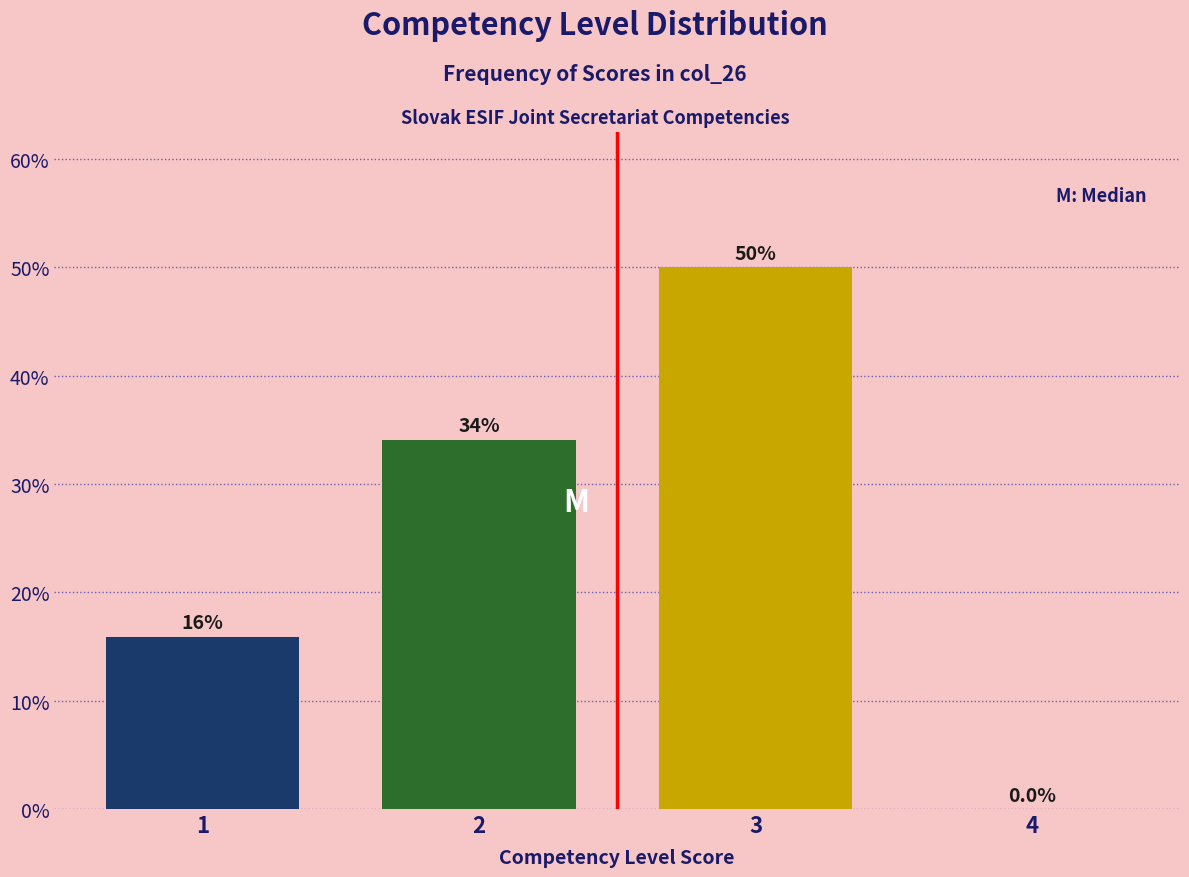

Over which range of the x-axis is the bar tallest?

2.5 to 3.5